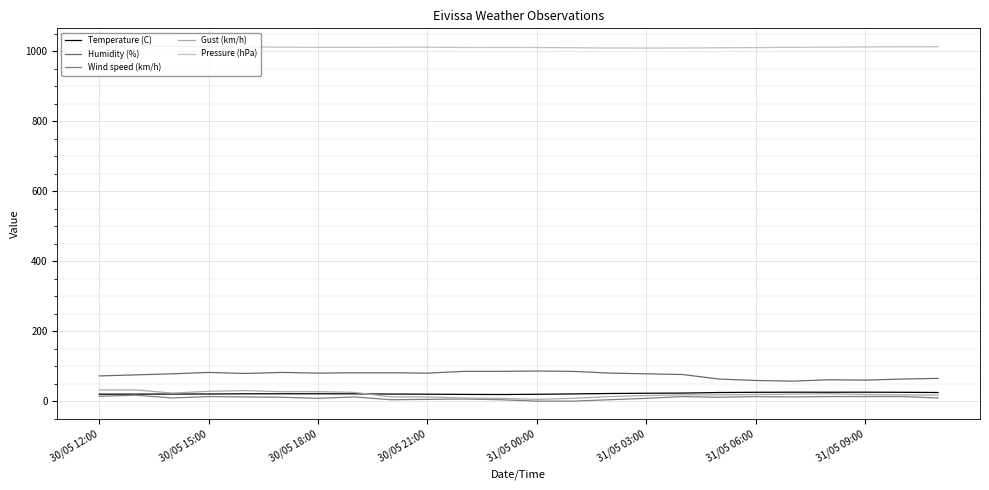

Does the chart have visible grid lines?

Yes